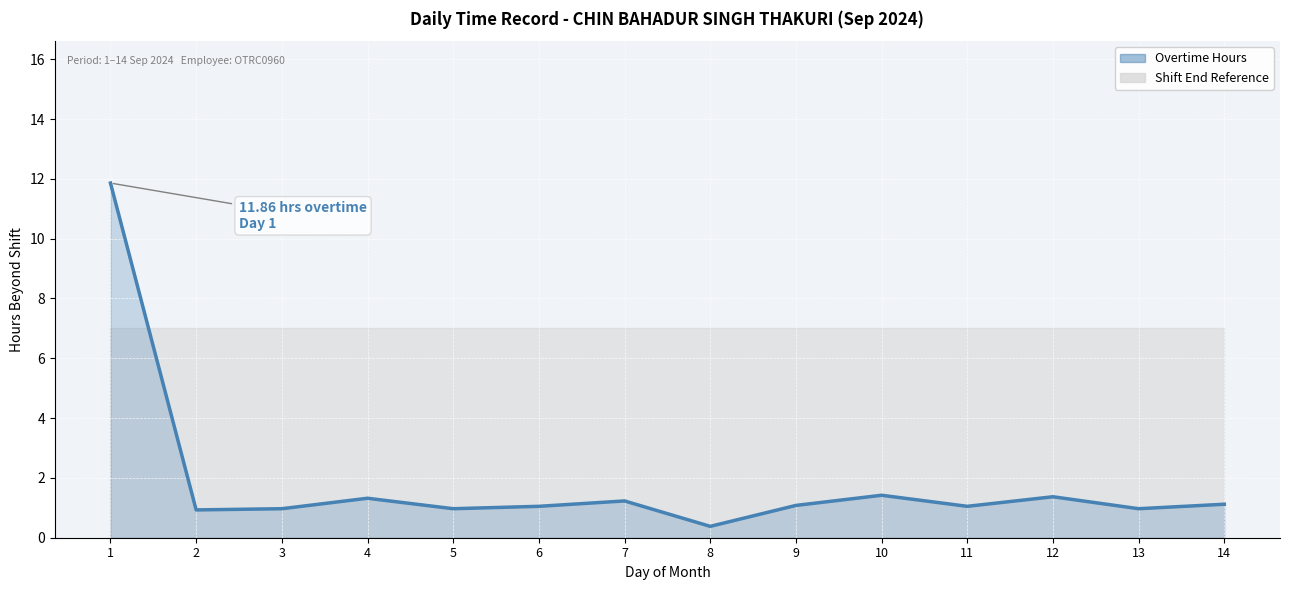

True or false: the data has more than 2 interior local peaks.

True